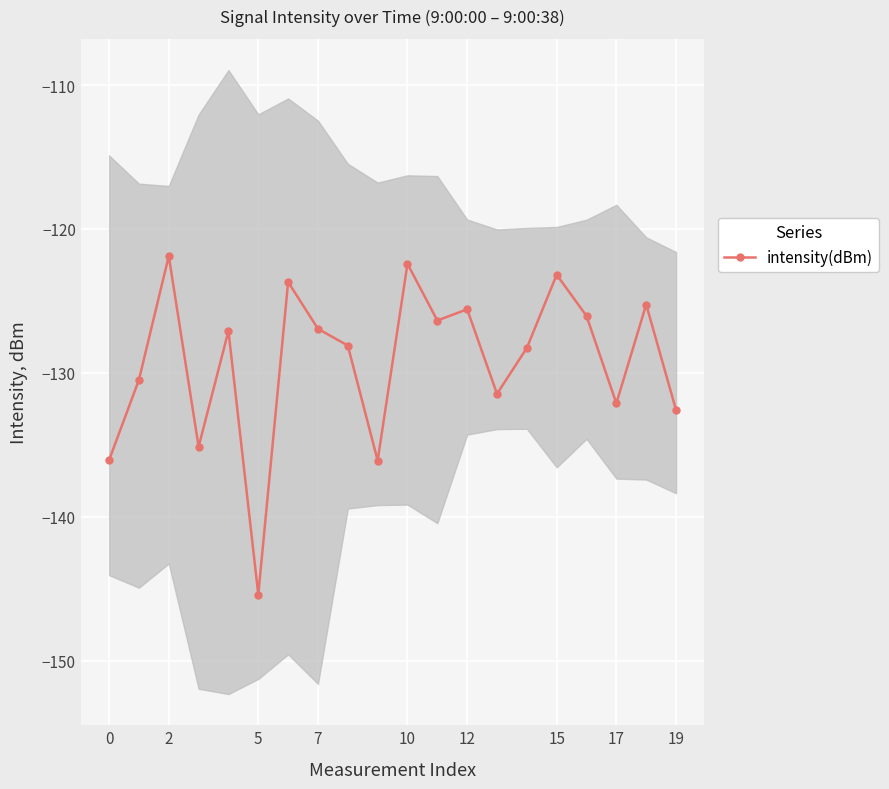

What is the highest value of the intensity(dBm) series?

-121.9